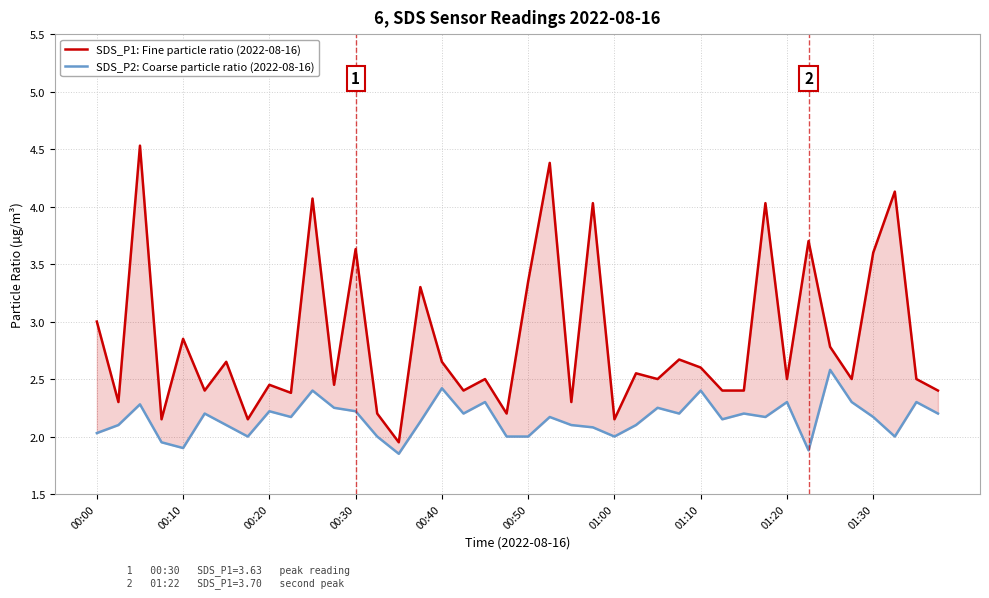

How many interior local valleys does the SDS_P1: Fine particle ratio (2022-08-16) series have?

14